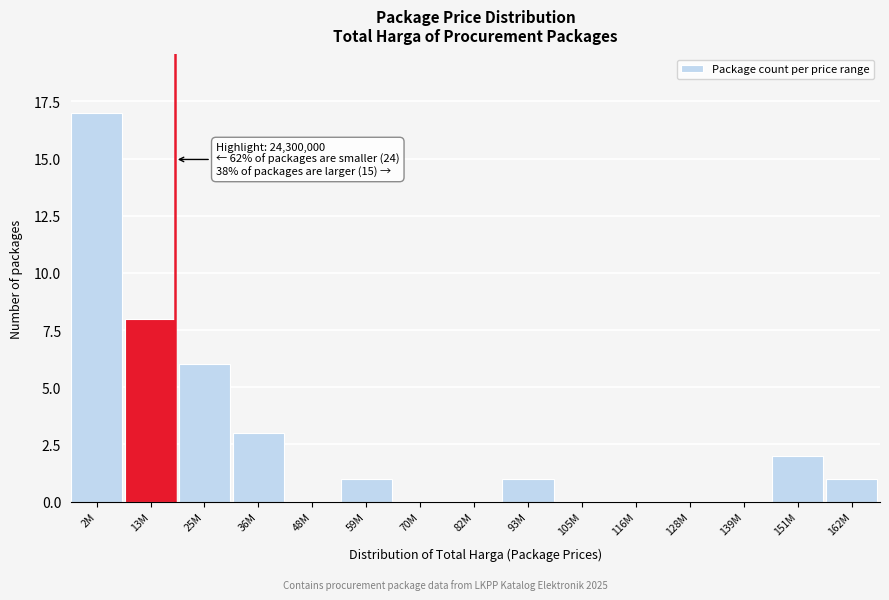

Reading left to right, what are all the values shown in this chart?

2M=17	13M=8	25M=6	36M=3	48M=0	59M=1	70M=0	82M=0	93M=1	105M=0	116M=0	128M=0	139M=0	151M=2	162M=1